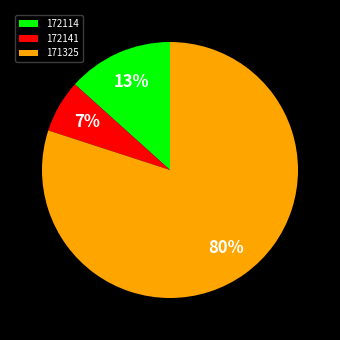

To the nearest percent, what portion does 172141 represent?

7%